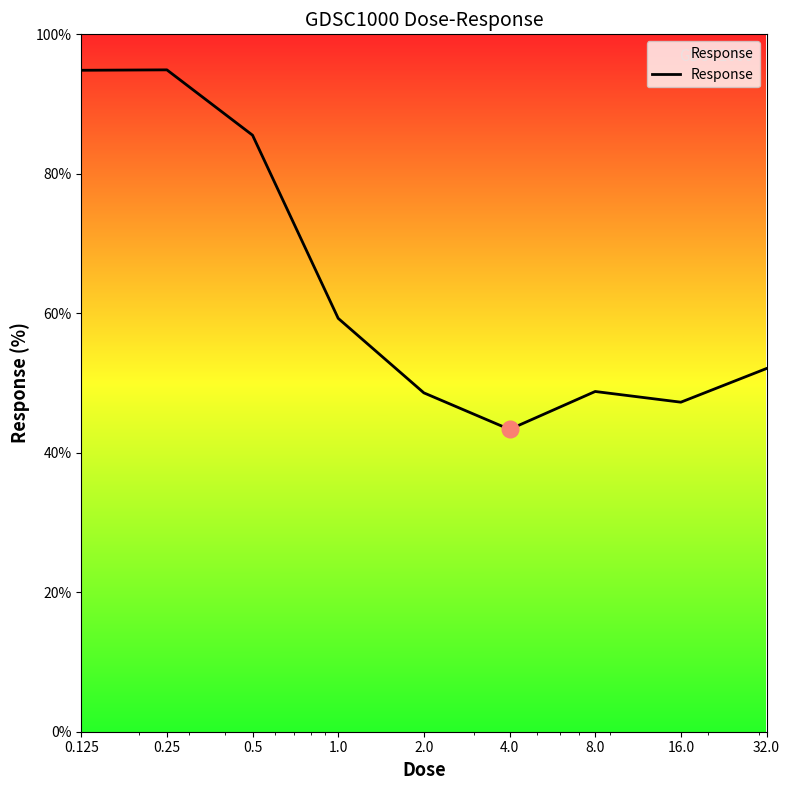

What is the difference between the maximum and minimum values?

51.6